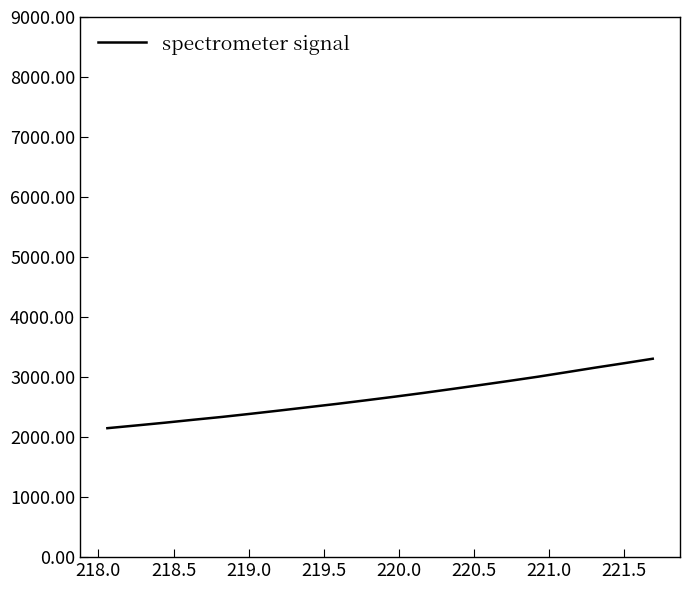

What is the maximum value shown in the chart?

3305.8